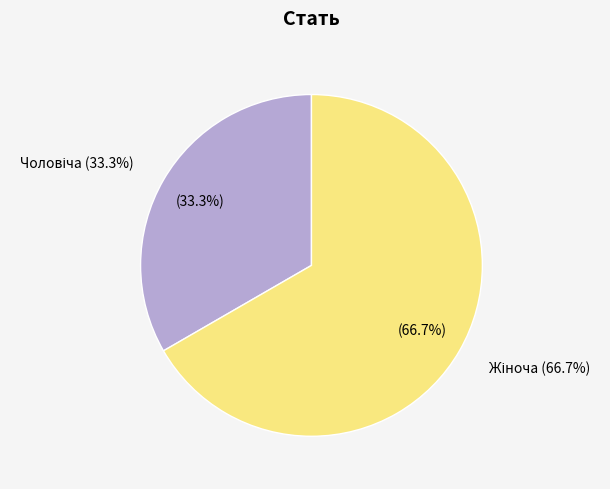

Is there a majority slice in this chart?

Yes